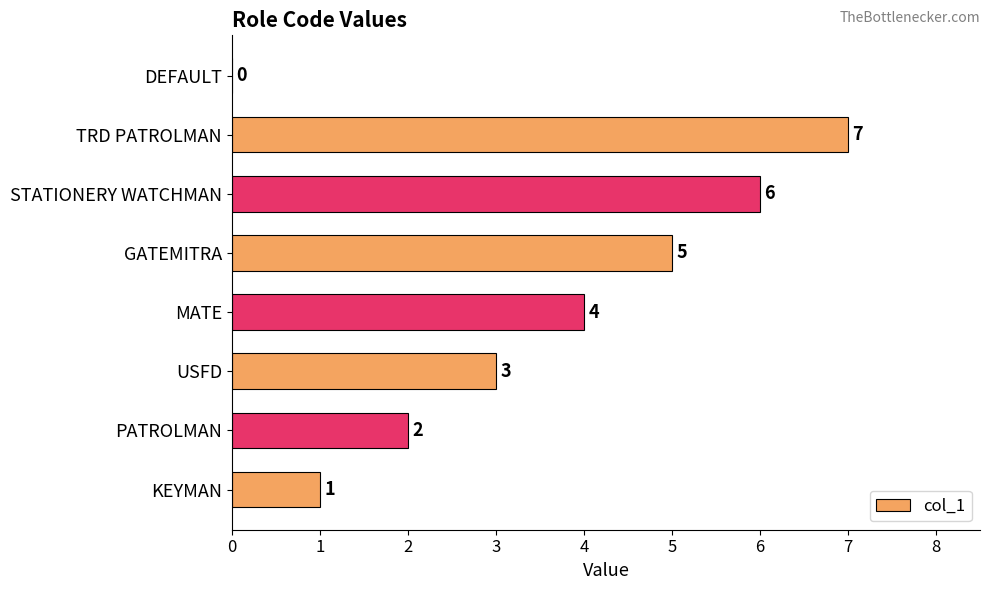

What is the average value?

4